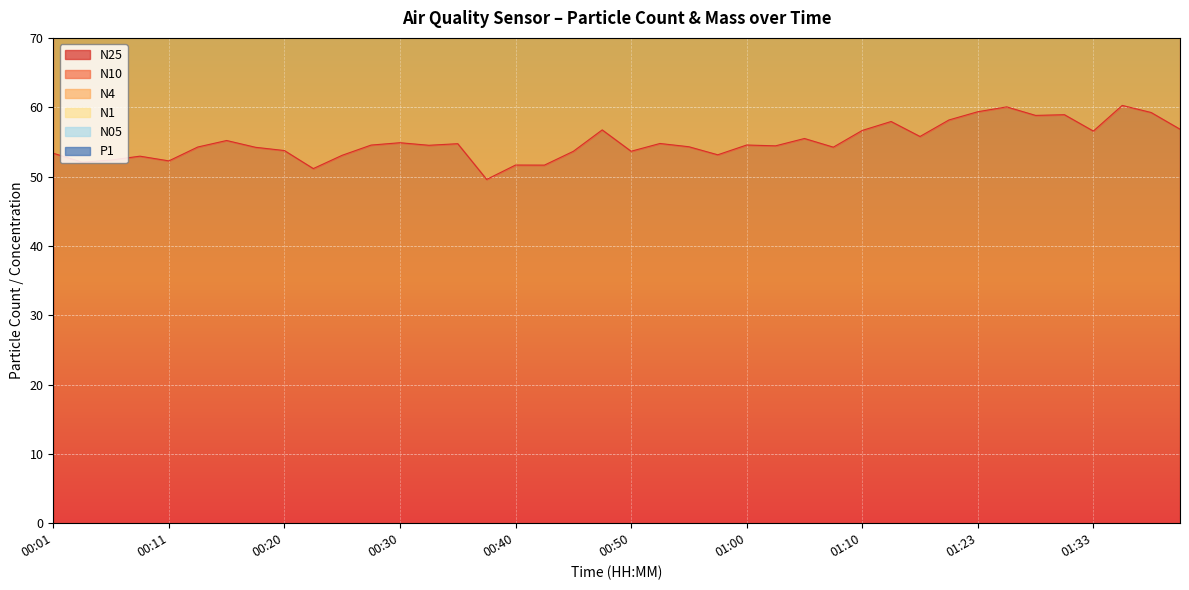

Rank the series by their maximum value, from highest to lowest.

N1, N05, N4, N10, P1, N25